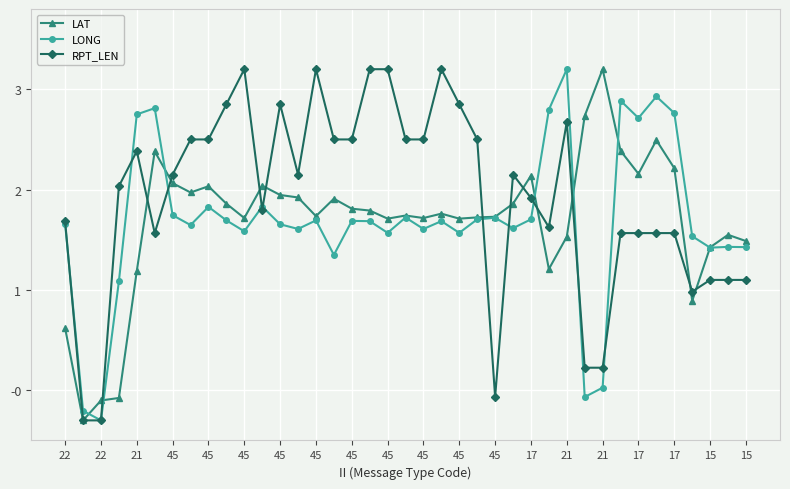

What is the maximum value shown in the chart?

3.2